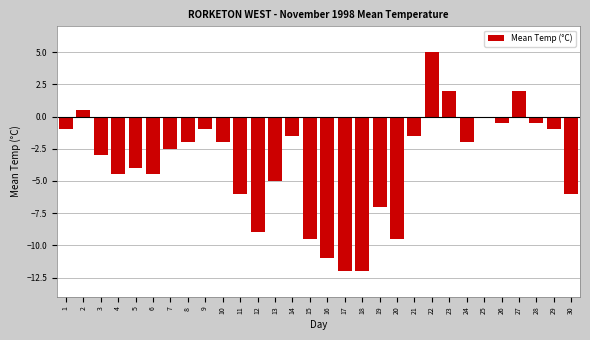

Reading left to right, list all the values displayed in this chart.

1=-1.0	2=0.5	3=-3.0	4=-4.5	5=-4.0	6=-4.5	7=-2.5	8=-2.0	9=-1.0	10=-2.0	11=-6.0	12=-9.0	13=-5.0	14=-1.5	15=-9.5	16=-11.0	17=-12.0	18=-12.0	19=-7.0	20=-9.5	21=-1.5	22=5.0	23=2.0	24=-2.0	25=0.0	26=-0.5	27=2.0	28=-0.5	29=-1.0	30=-6.0